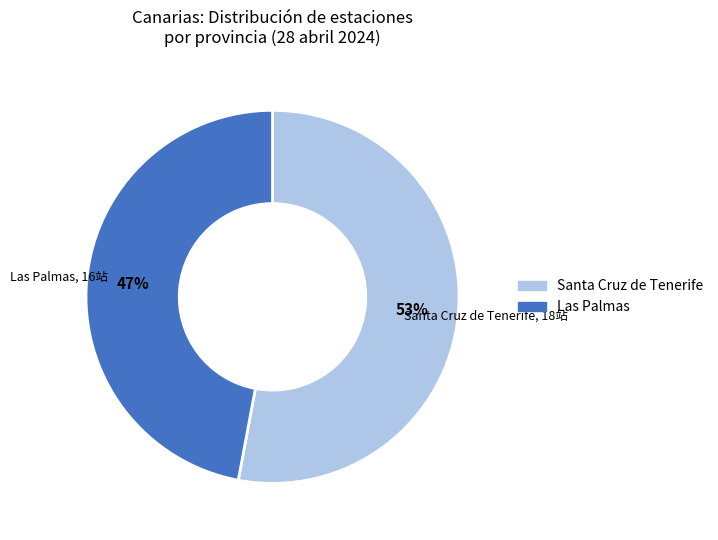

Rank the categories by value from highest to lowest.

Santa Cruz de Tenerife, Las Palmas